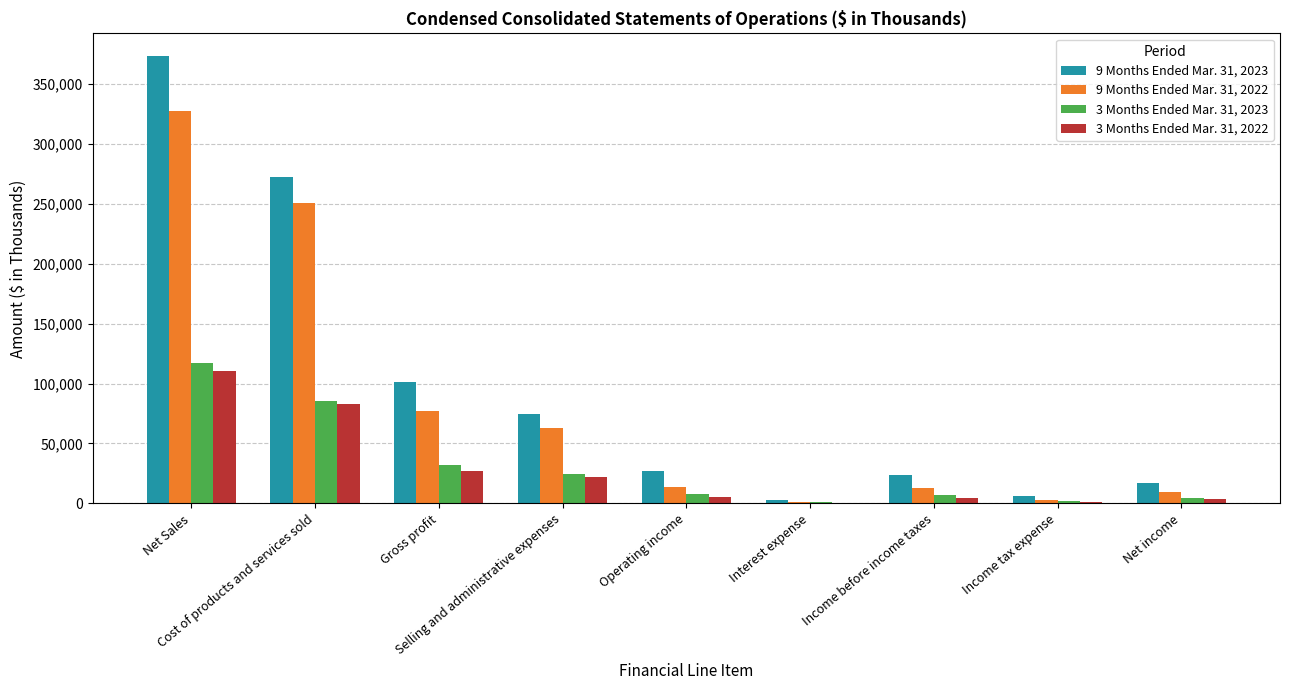

What are all the series names shown in the legend?

9 Months Ended Mar. 31, 2023, 9 Months Ended Mar. 31, 2022, 3 Months Ended Mar. 31, 2023, 3 Months Ended Mar. 31, 2022